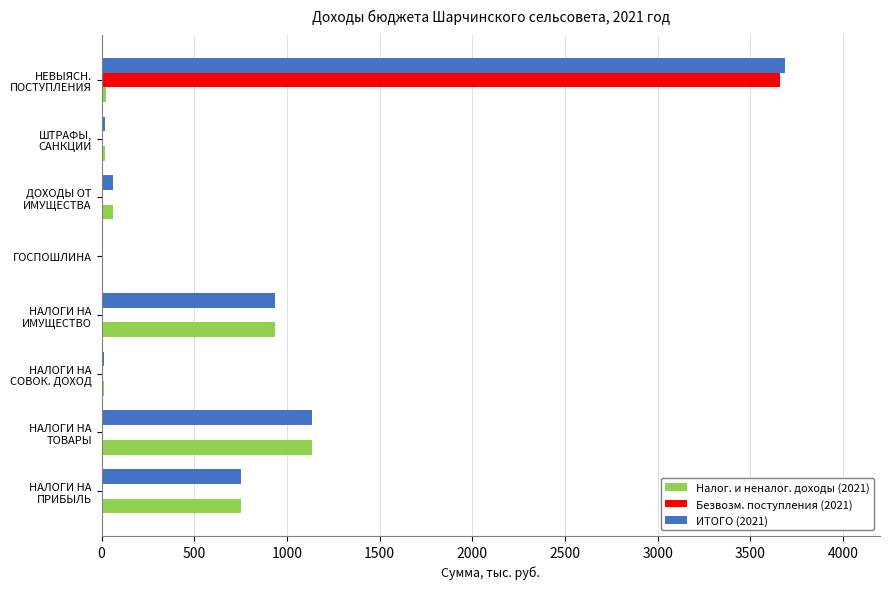

Which series has the largest total across all categories?

ИТОГО (2021)